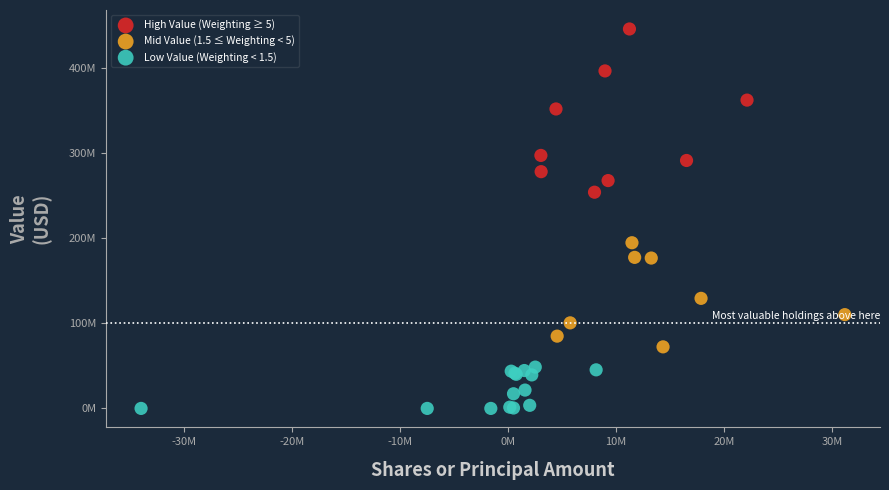

Which series reaches the maximum Y coordinate?

High Value (Weighting ≥ 5)